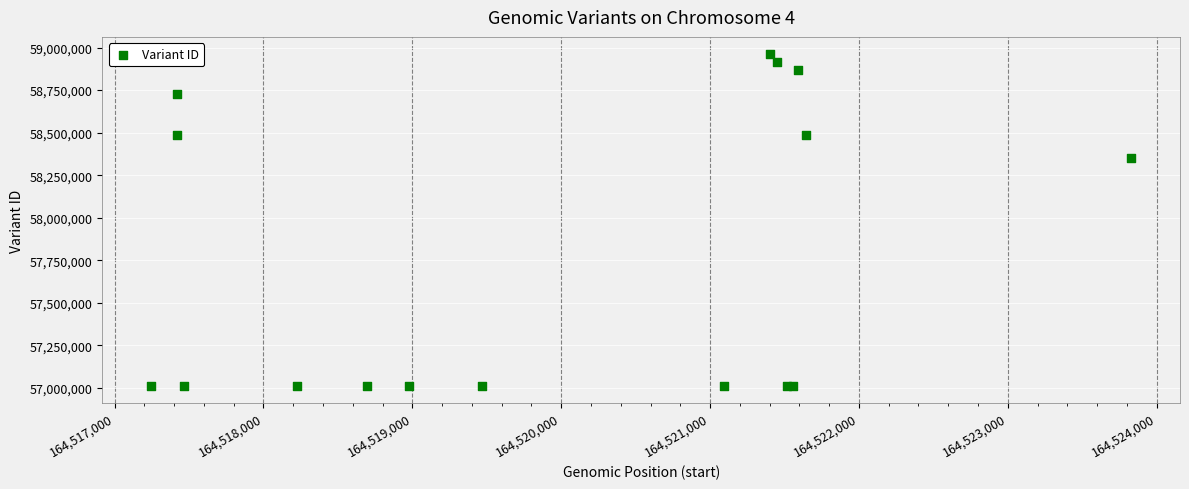

What Y value in the scatter plot is closest to 57987060?

58352603